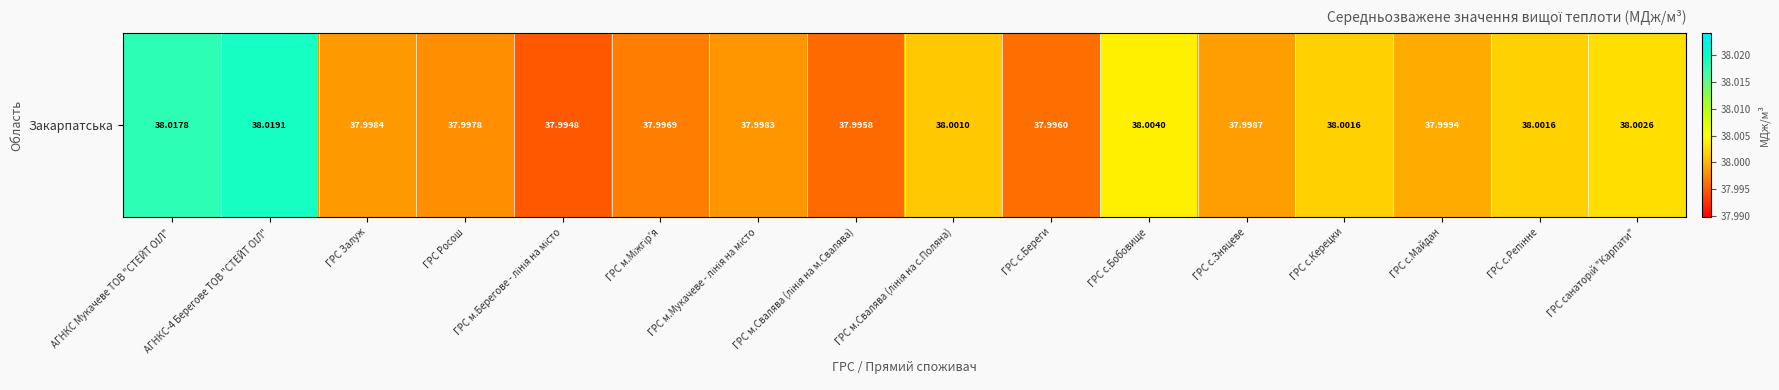

True or false: the data shows 50.9 at ГРС Залуж.

False